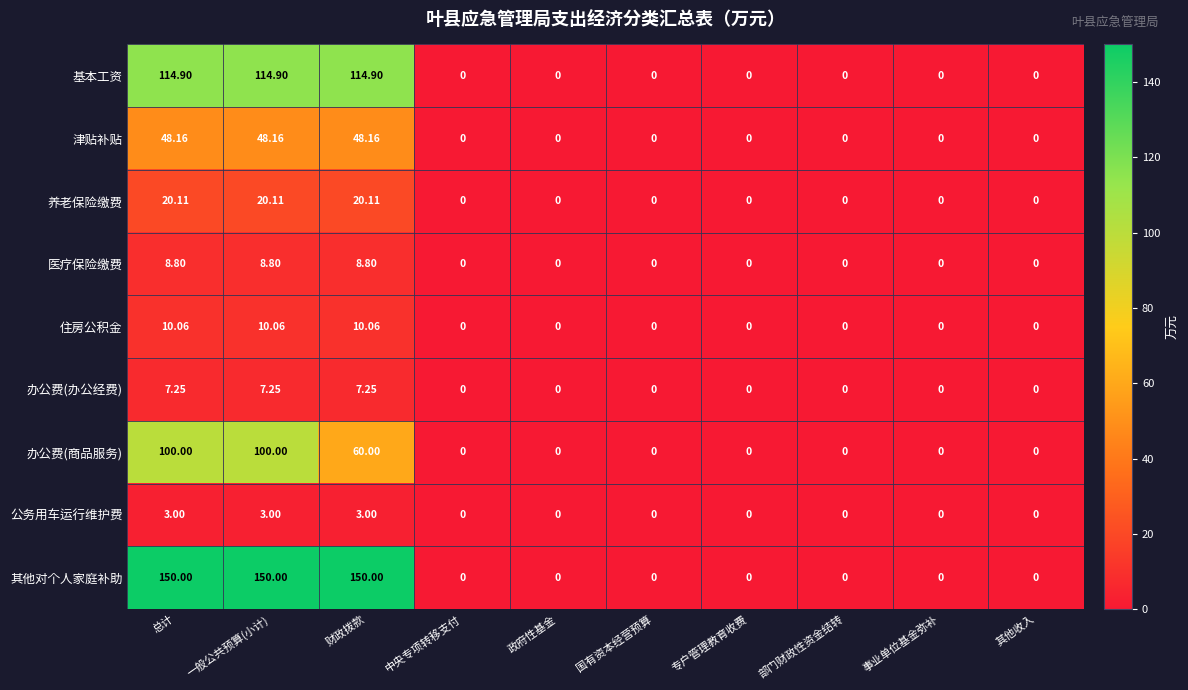

How many categories are shown in the chart?

10